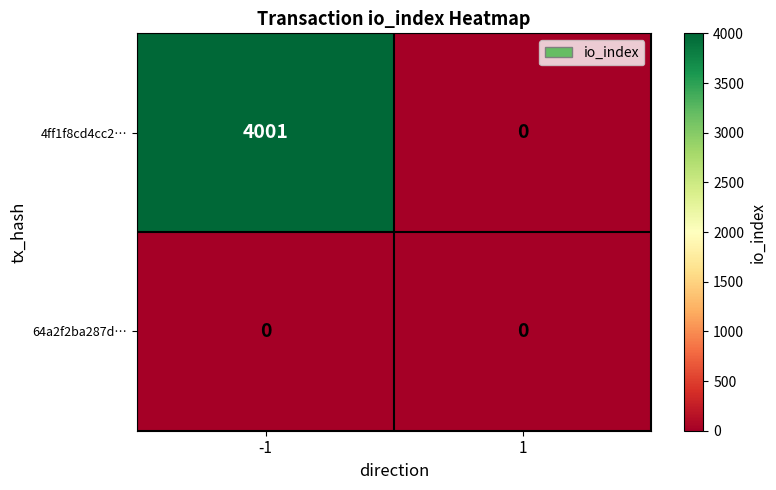

Rank the series by their maximum value, from highest to lowest.

4ff1f8cd4cc2…, 64a2f2ba287d…